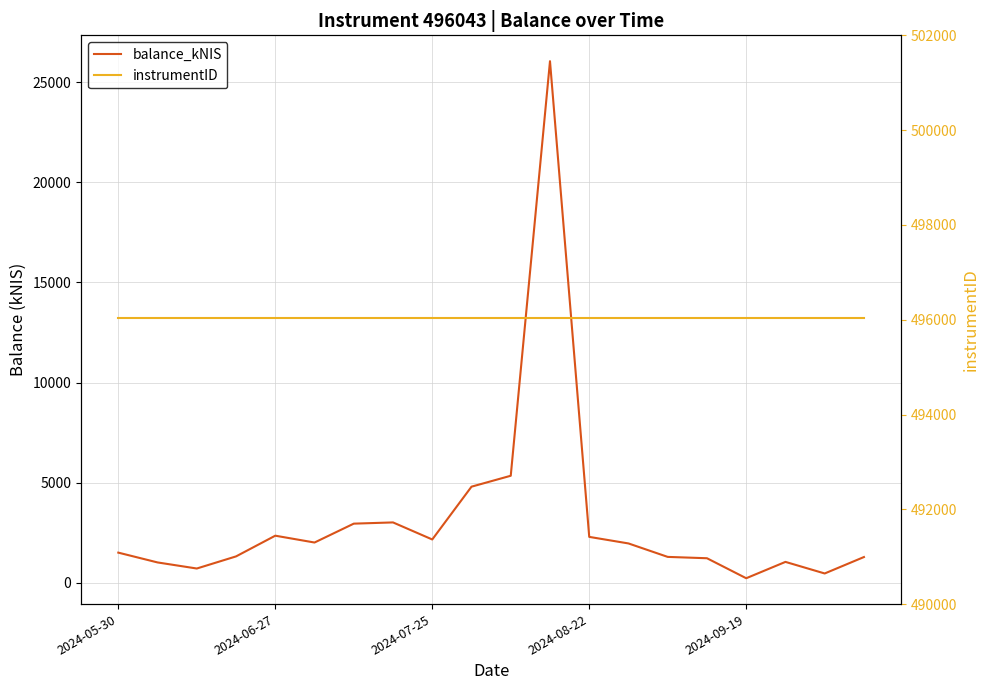

Is the value of balance_kNIS at 17 greater than the value of instrumentID at 10?

No